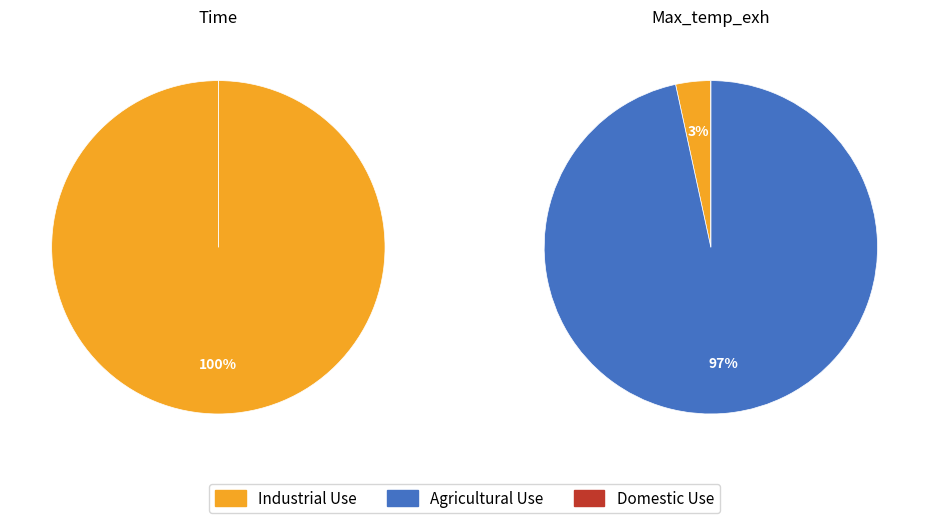

To the nearest percent, what is the average slice percentage?

50%